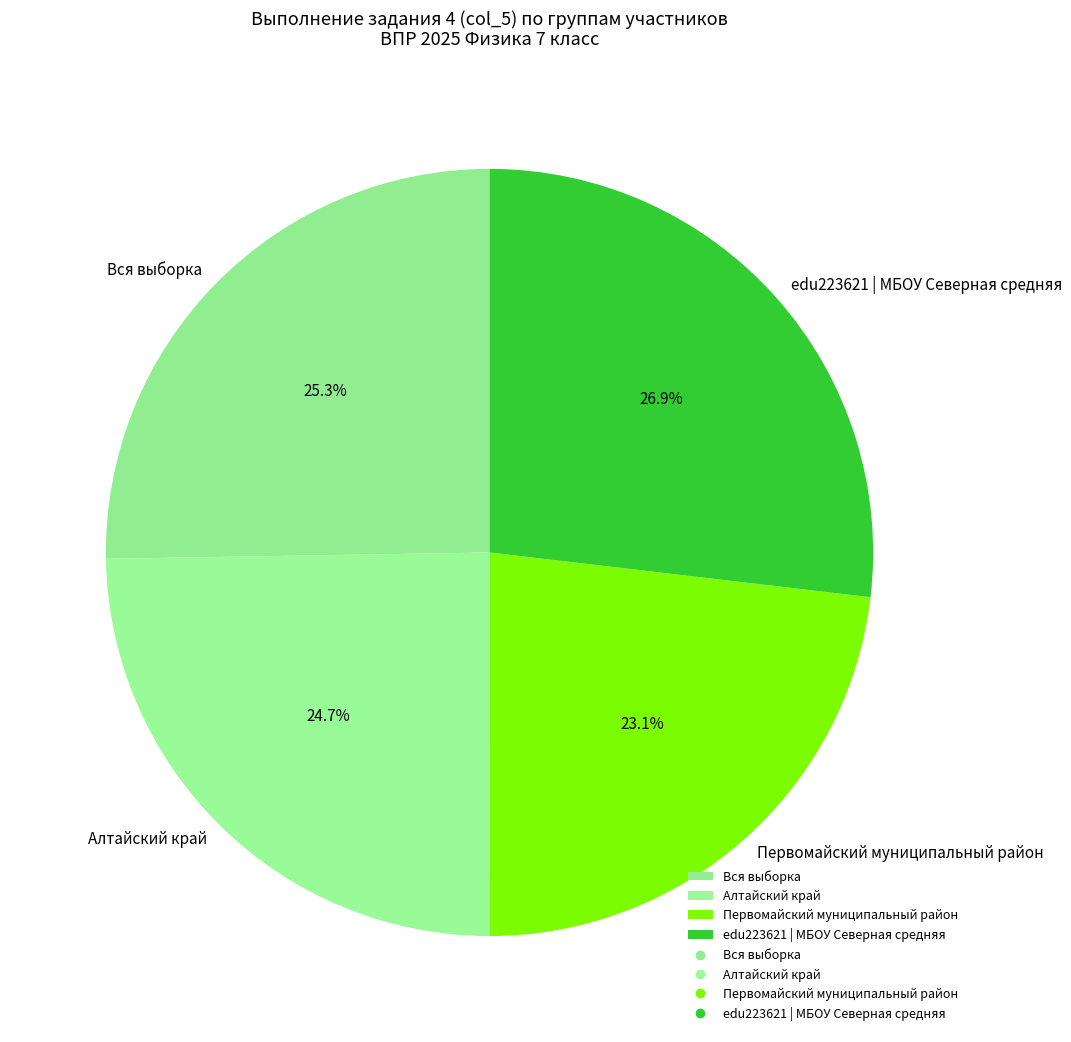

Which has a higher value, edu223621 | МБОУ Северная средняя or Первомайский муниципальный район?

edu223621 | МБОУ Северная средняя